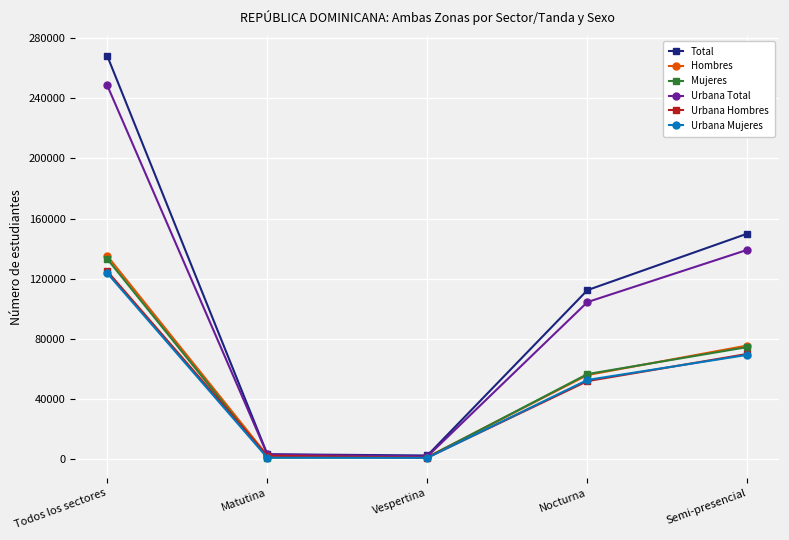

At how many categories does at least one series exceed 123805?

2